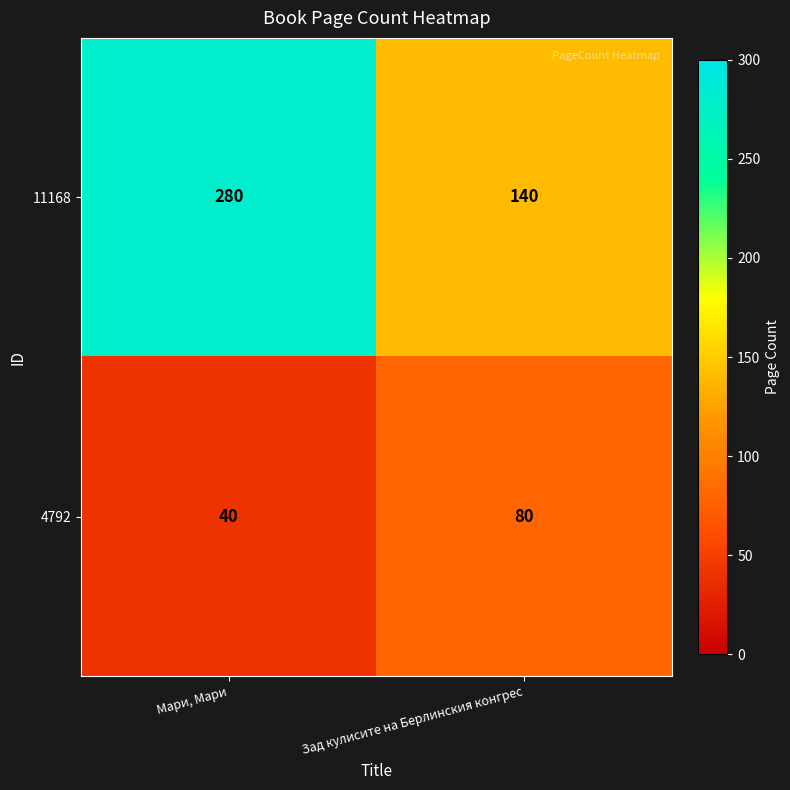

How many distinct data groups are displayed?

2